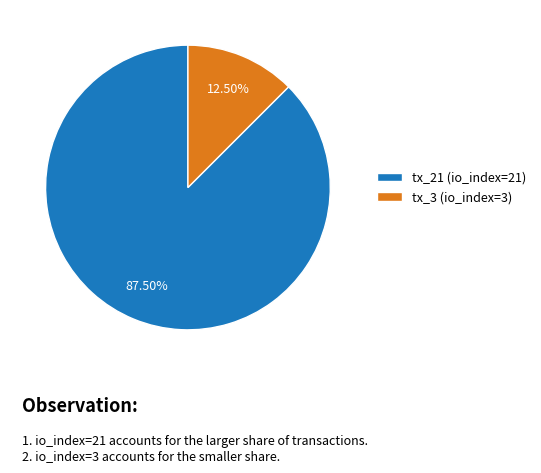

Which slice represents more than half of the pie?

tx_21 (io_index=21)